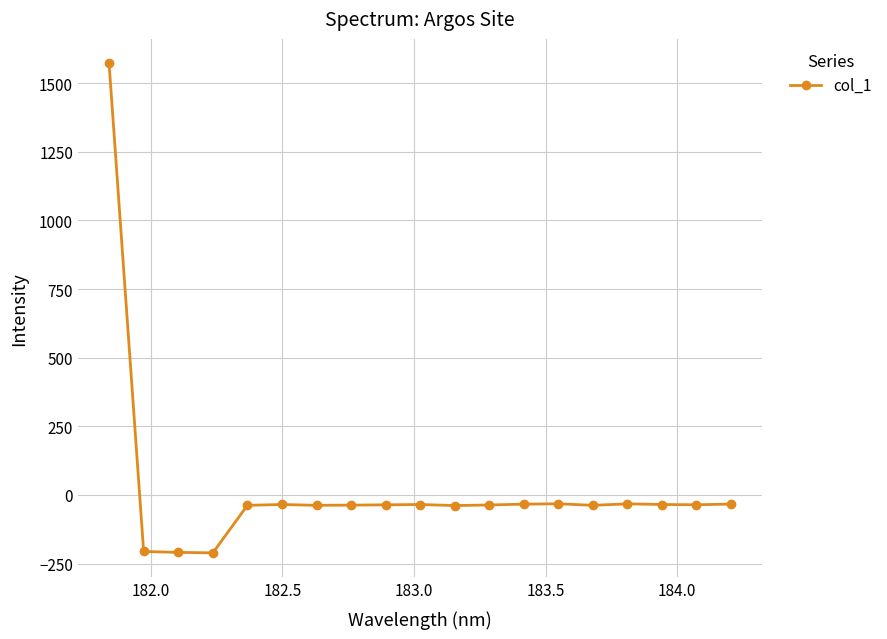

What is the value of the 8th point from the left?

-36.9